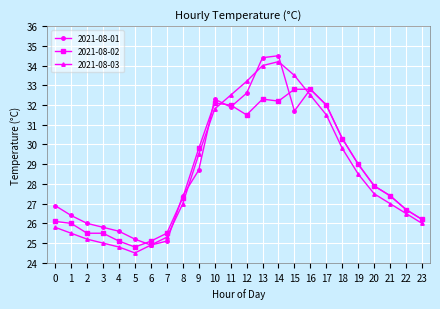

Is the value of 2021-08-03 at 0 greater than the value of 2021-08-01 at 18?

No